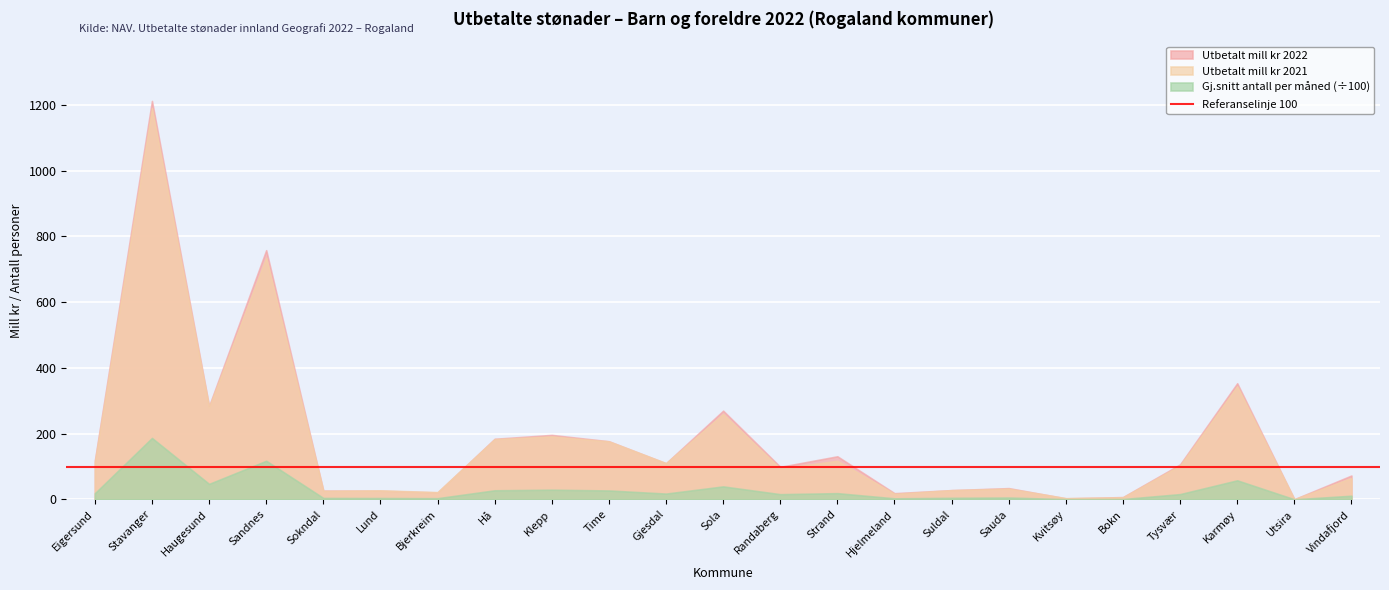

True or false: Utbetalt mill kr 2022 and Gj snitt antall per måned cross at least once.

False